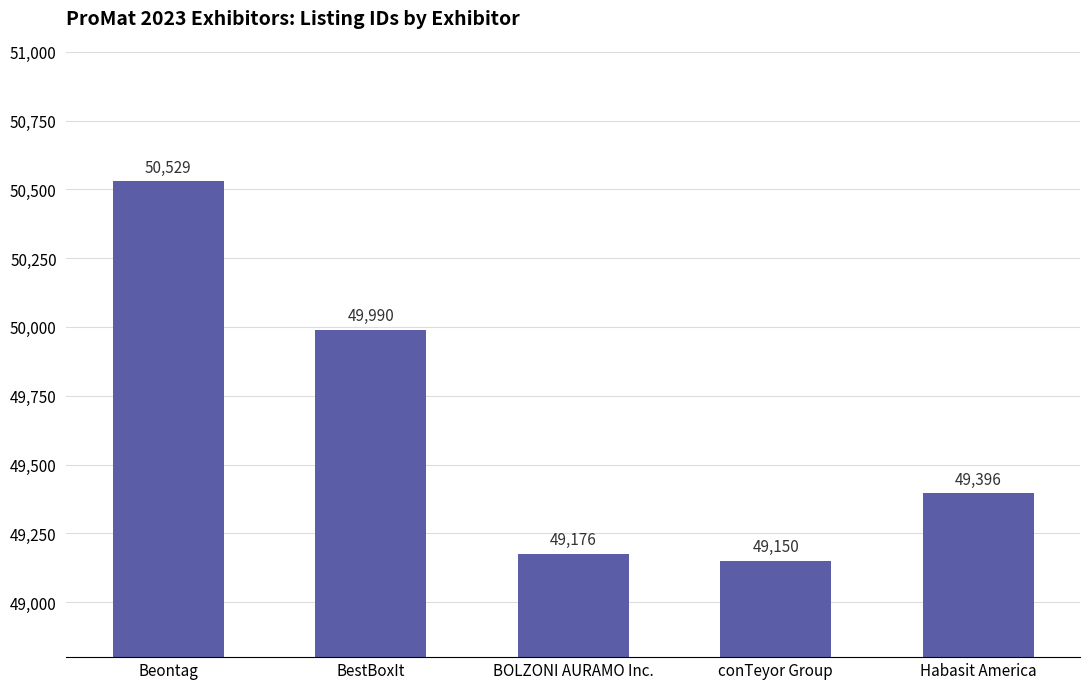

Which category has the highest value across all series?

Beontag